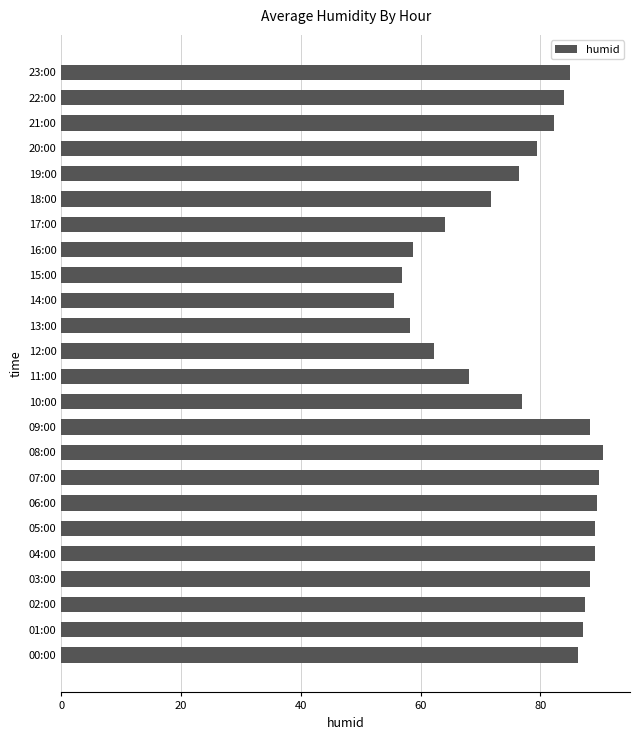

What is the minimum value shown in the chart?

55.5